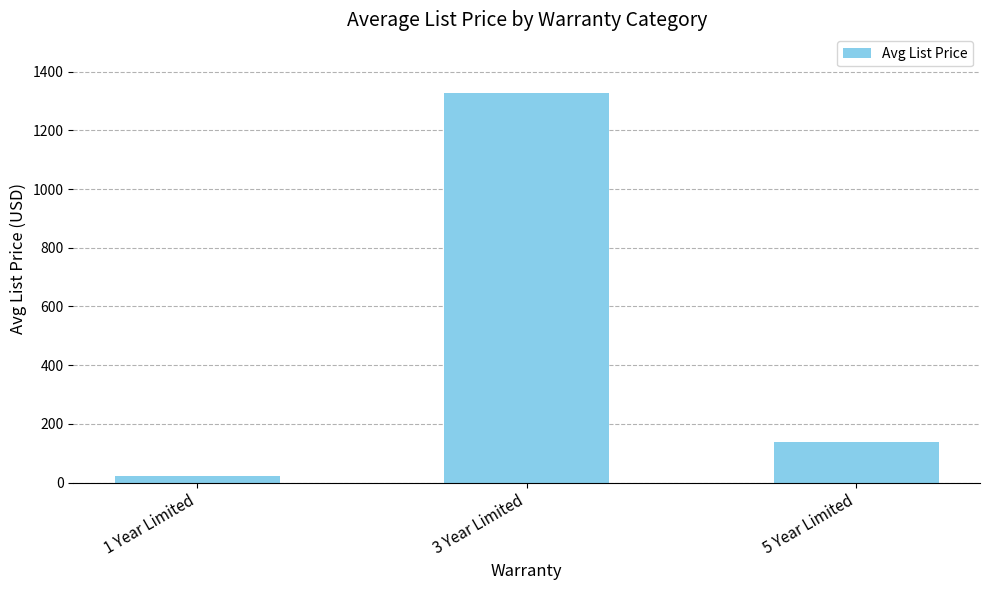

Rank the categories by value from highest to lowest.

3 Year Limited, 5 Year Limited, 1 Year Limited